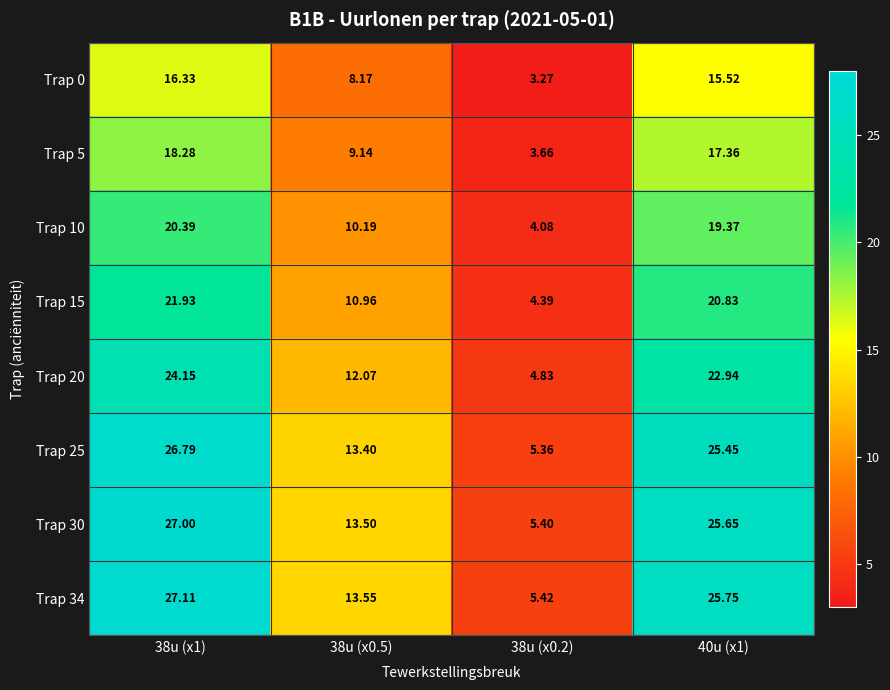

Count the number of data series in this chart.

8